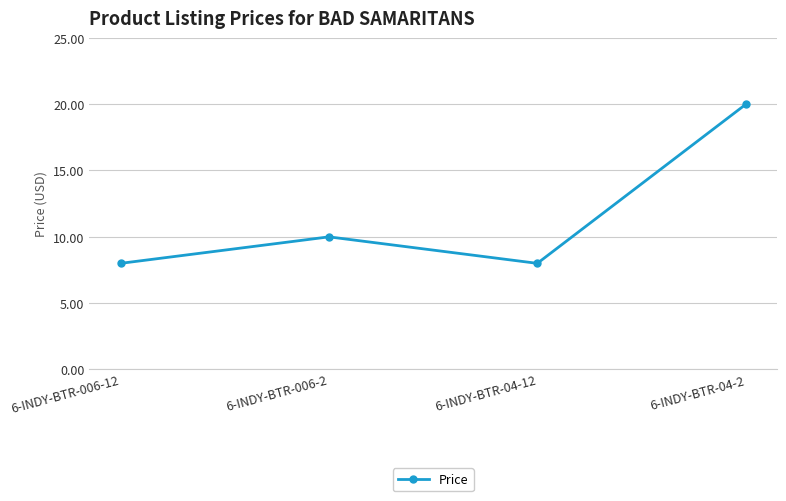

What is the change in value from 6-INDY-BTR-006-12 to 6-INDY-BTR-04-2?

+12.0